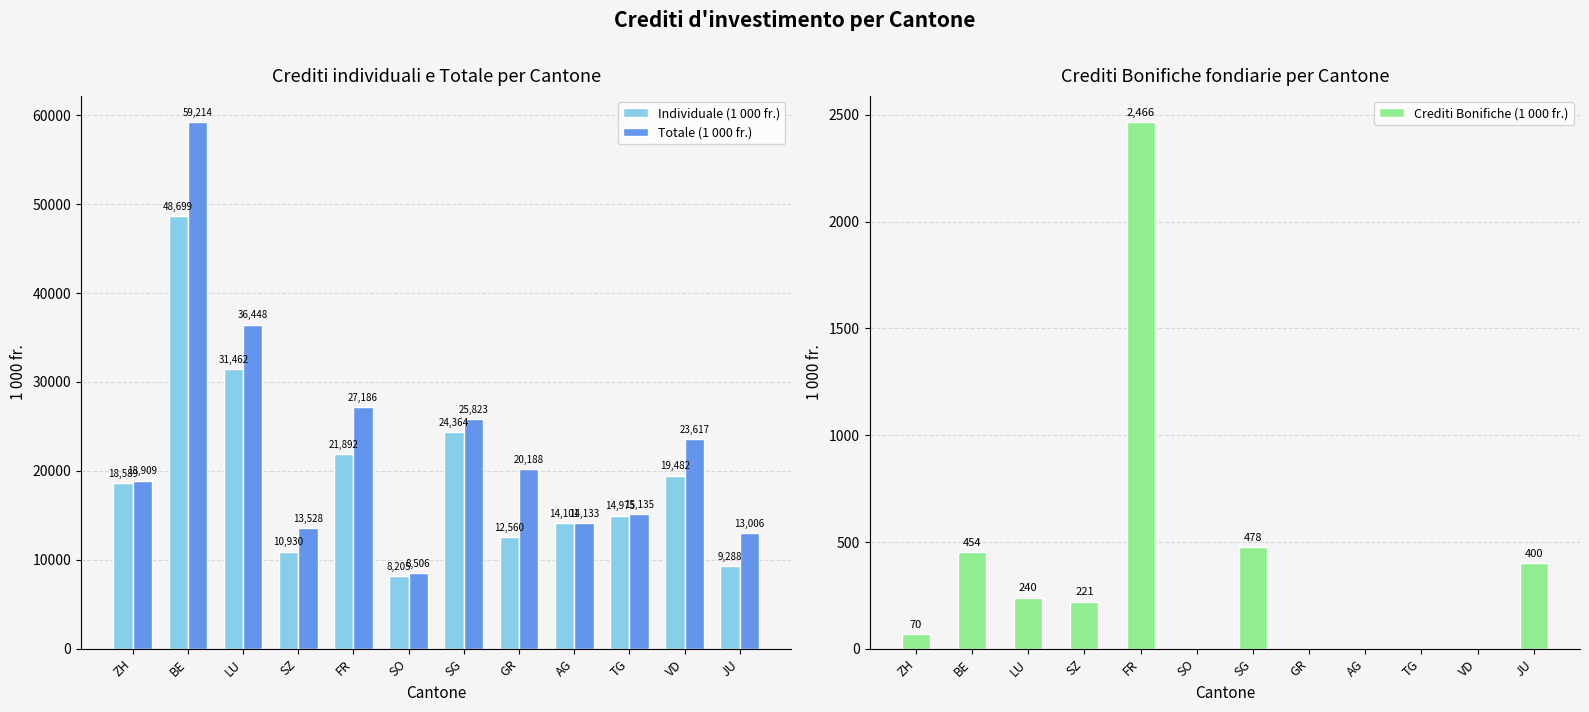

Reading left to right, what are all the values shown in this chart?

Individuale (1 000 fr.): 18589.0	48698.9	31462.4	10929.6	21892.0	8205.0	24364.0	12560.0	14101.0	14975.0	19482.0	9288.0
Totale (1 000 fr.): 18909.0	59213.6	36447.9	13527.6	27186.0	8506.0	25823.0	20188.4	14133.0	15135.0	23616.8	13006.0
Crediti Bonifiche (1 000 fr.): 70.0	453.7	240.0	221.0	2466.0	0.0	478.0	0.0	0.0	0.0	0.0	400.0